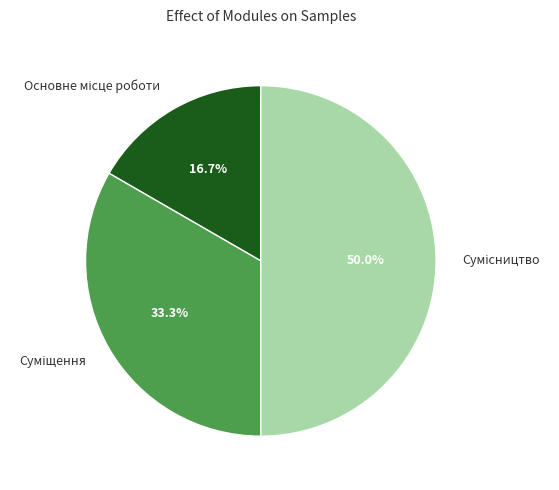

The Сумісництво slice represents 50% of the pie. True or false?

True